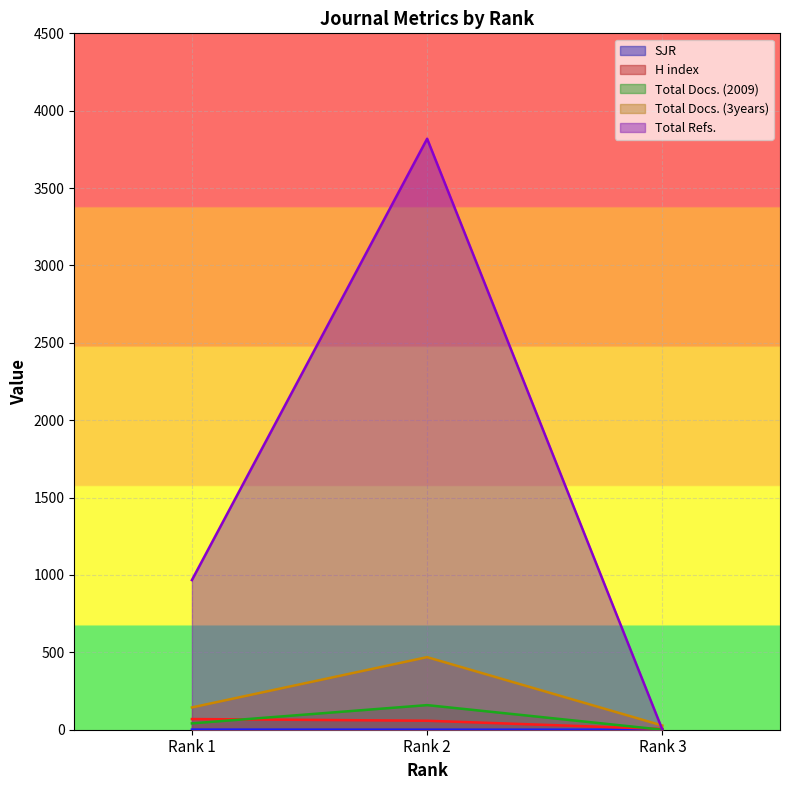

Where is Total Docs. (3years) nearest to the value 248?

Rank 1